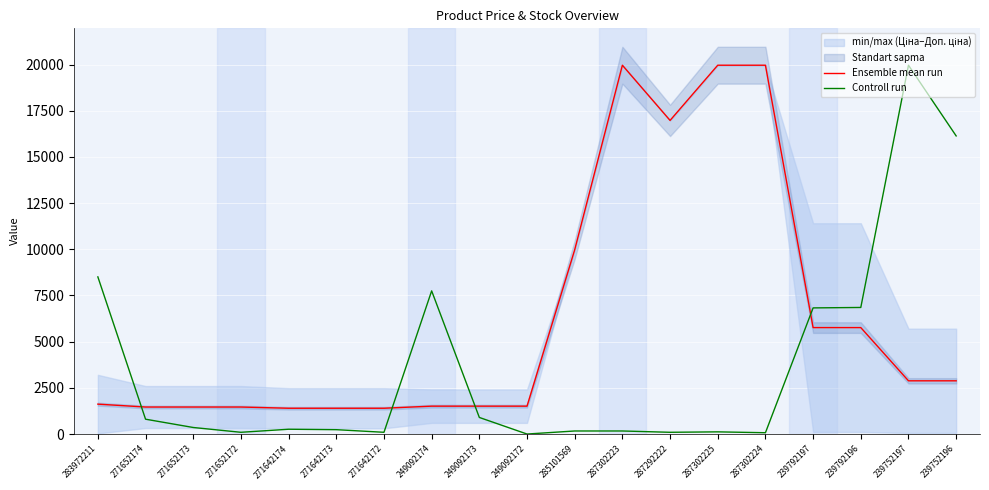

What is the value of the Ensemble mean run point at the 6th from the left?

1396.4